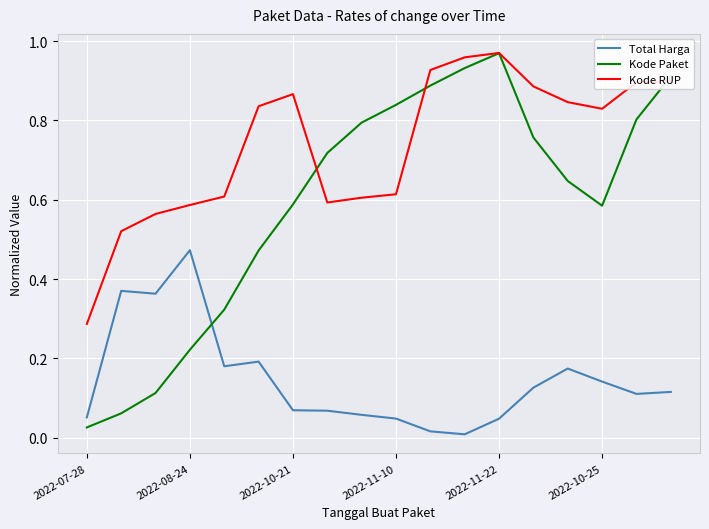

List the series in order of their overall mean, lowest first.

Total Harga, Kode Paket, Kode RUP